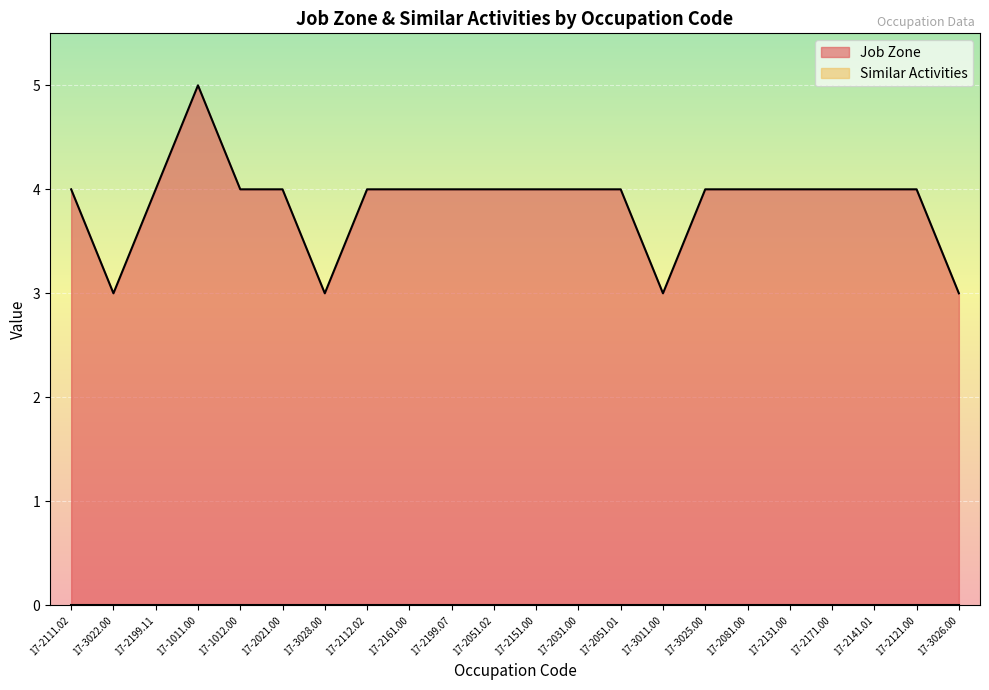

List the labels in order of value, smallest first.

17-3022.00, 17-3028.00, 17-3011.00, 17-3026.00, 17-2111.02, 17-2199.11, 17-1012.00, 17-2021.00, 17-2112.02, 17-2161.00, 17-2199.07, 17-2051.02, 17-2151.00, 17-2031.00, 17-2051.01, 17-3025.00, 17-2081.00, 17-2131.00, 17-2171.00, 17-2141.01, 17-2121.00, 17-1011.00